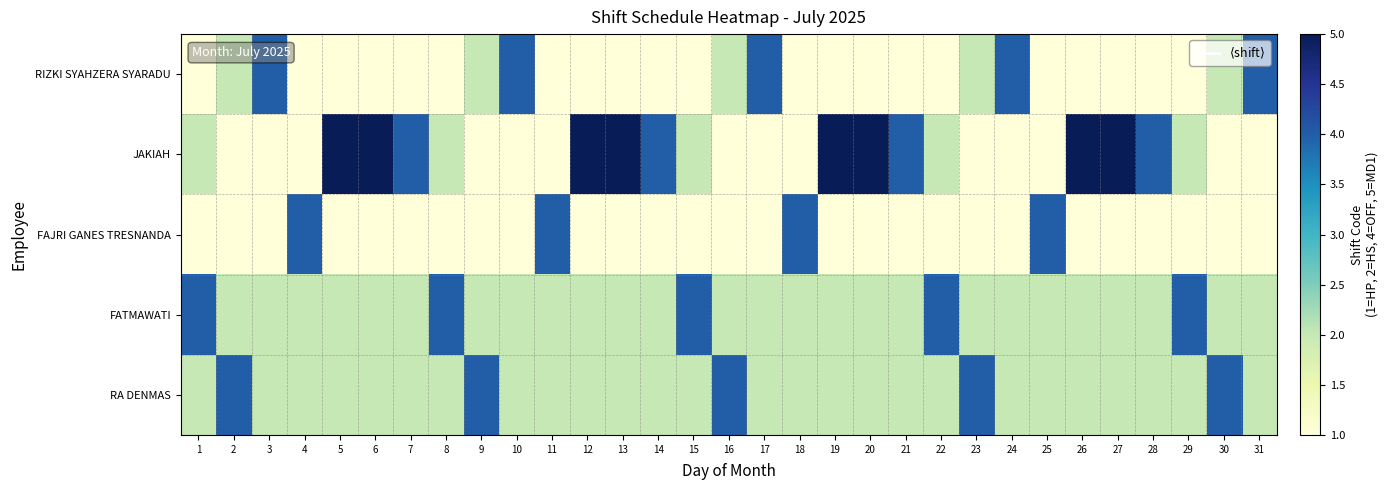

Rank the series at 3 from lowest to highest value.

JAKIAH, FAJRI GANES TRESNANDA, FATMAWATI, RA DENMAS, RIZKI SYAHZERA SYARADU